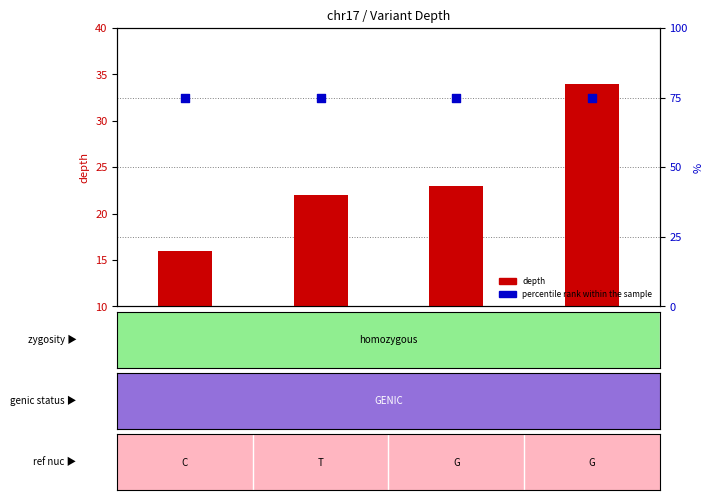

At how many categories does at least one series exceed 43?

4